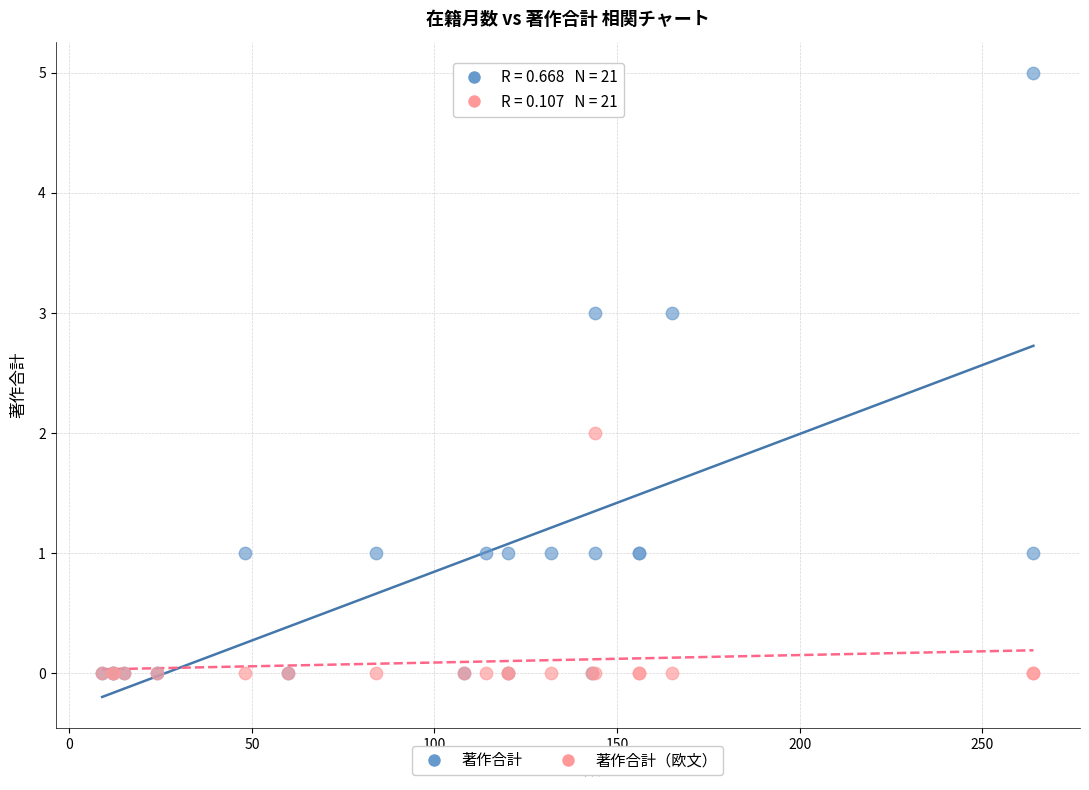

Which series reaches the maximum Y coordinate?

著作合計